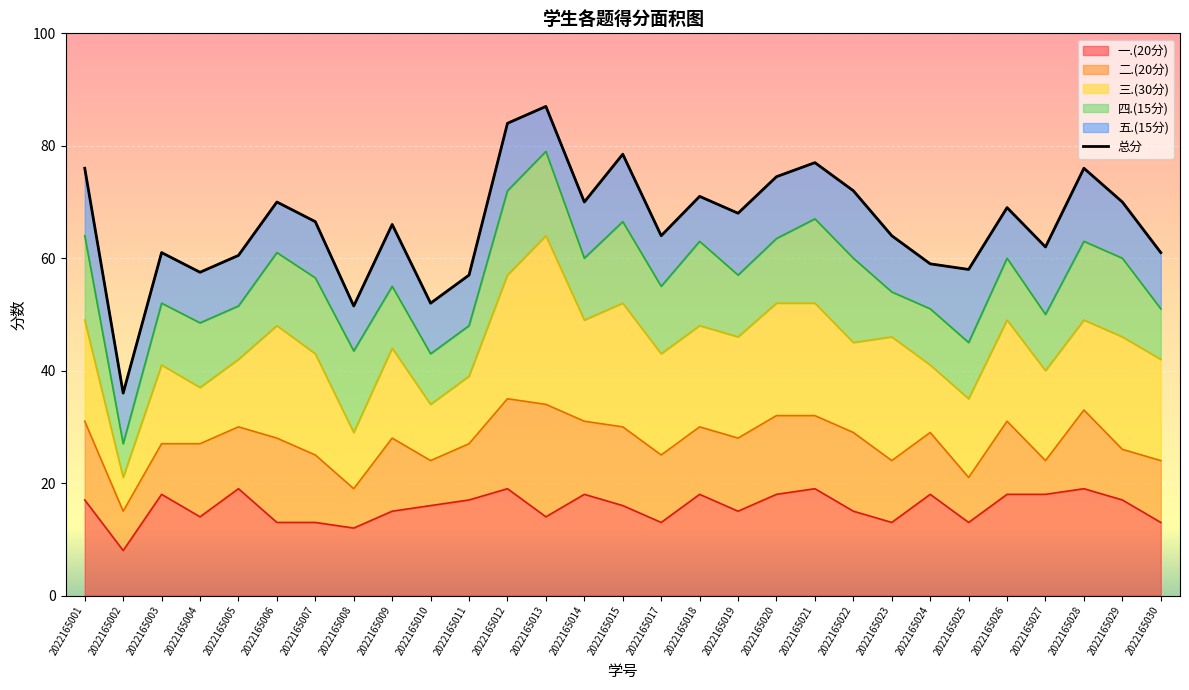

What is the difference between the maximum and second lowest values?

35.5